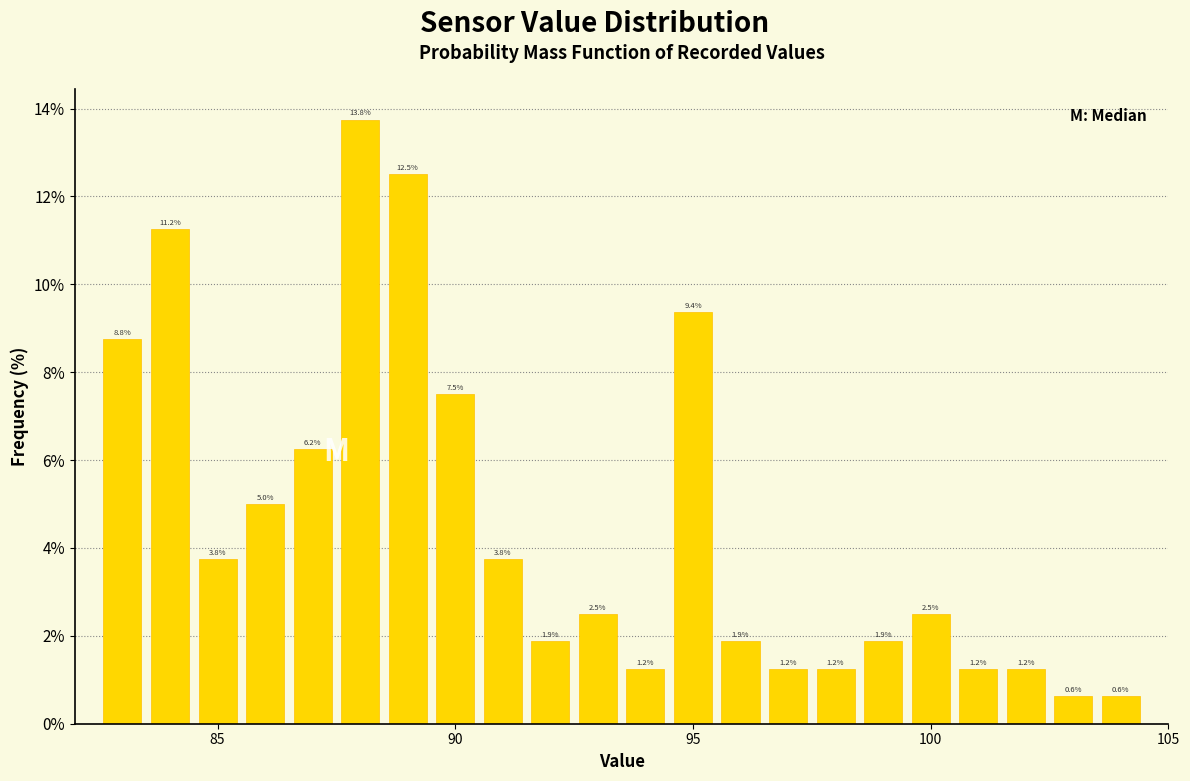

Read against the x-axis, roughly where is the centre of the tallest bar?

88.0